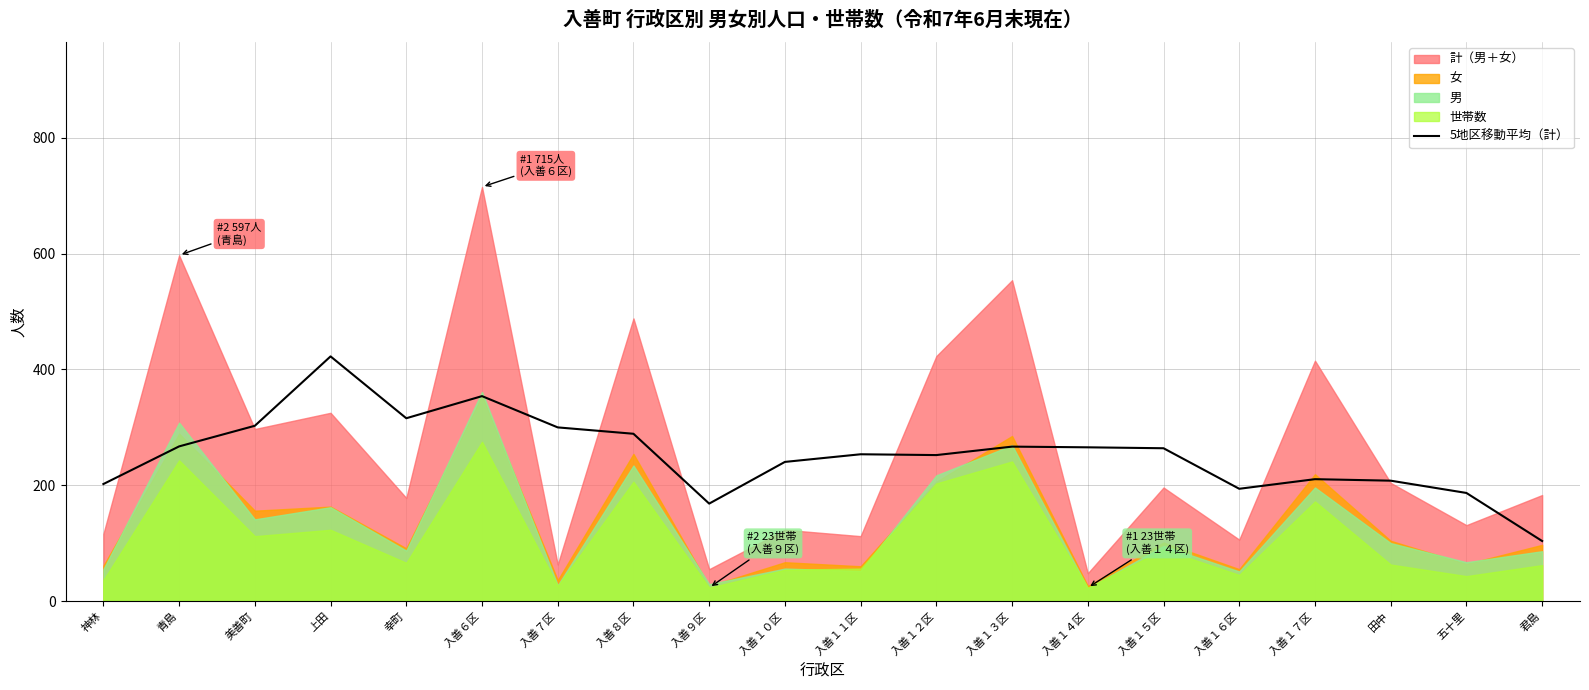

What is the minimum value for 5地区移動平均（計）?

103.6